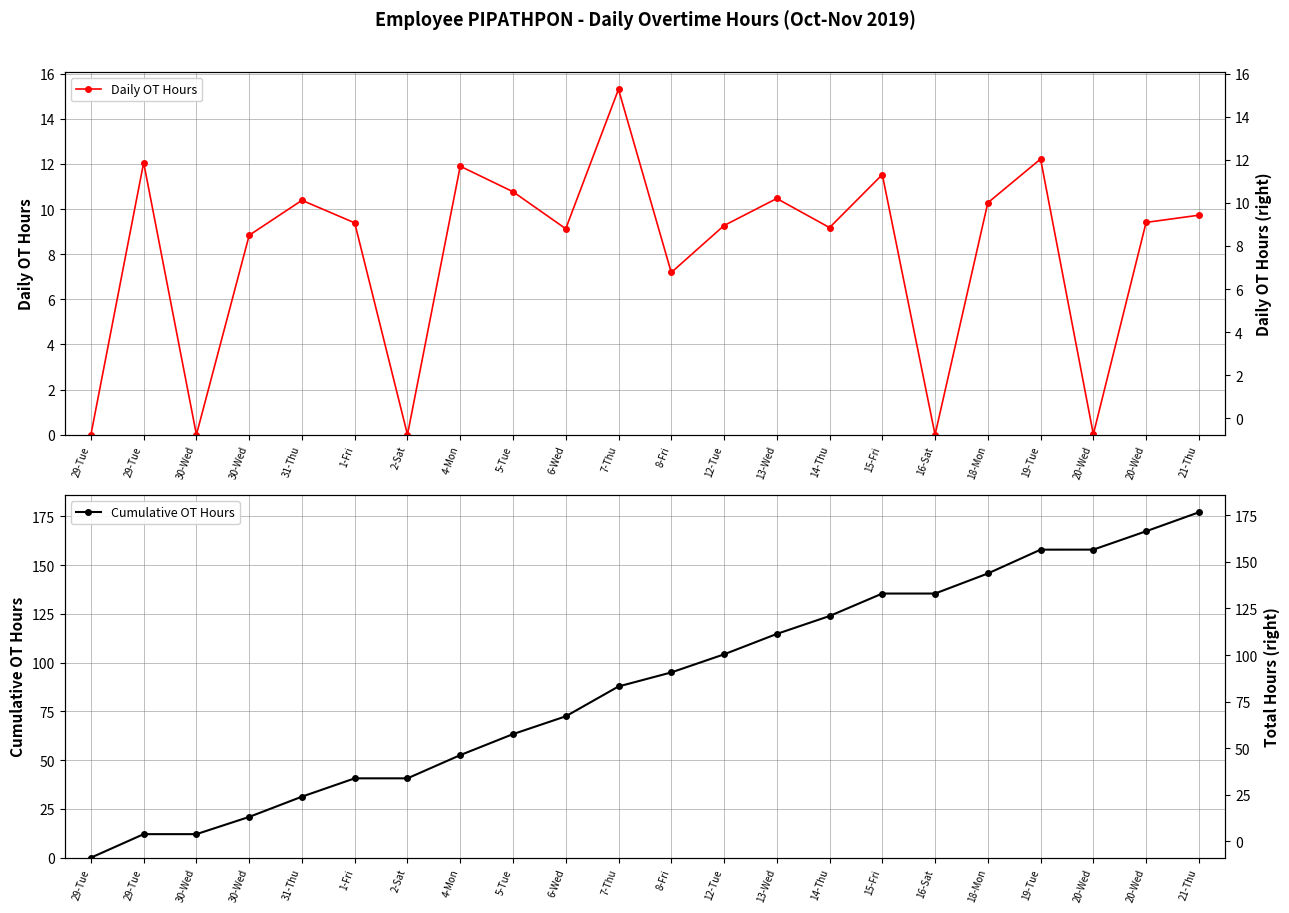

How many data points in Cumulative OT Hours are less than 94?

11